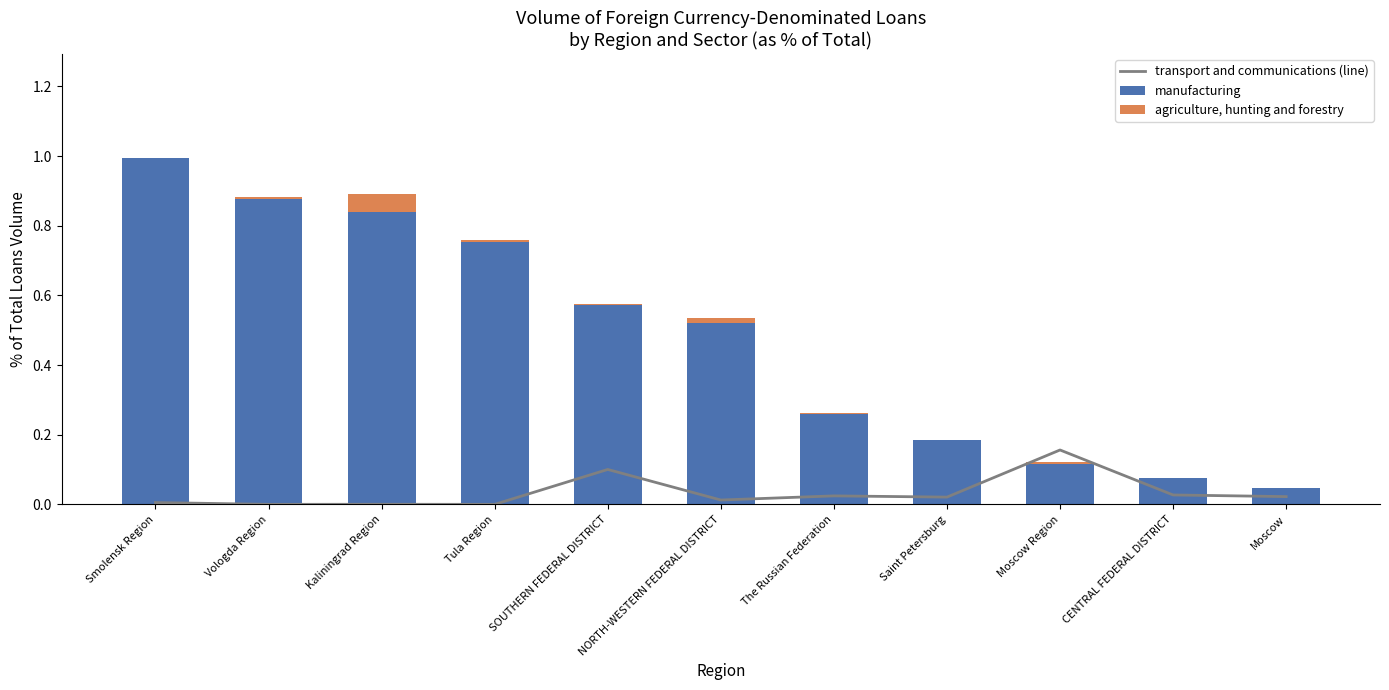

What is the highest value of the agriculture, hunting and forestry series?

0.1